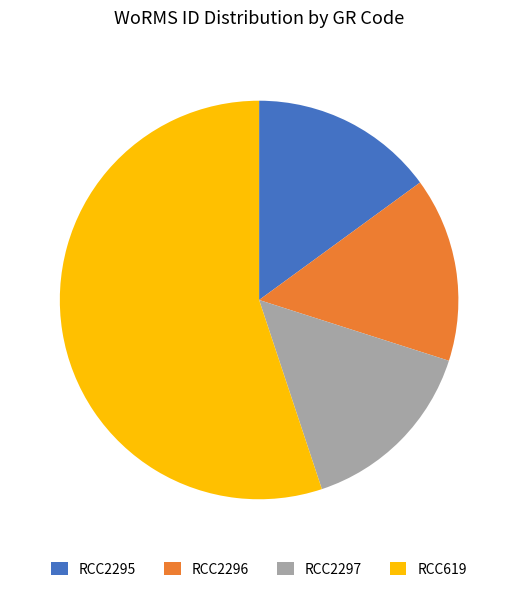

Combined, do RCC619 and RCC2295 account for over 50%?

Yes